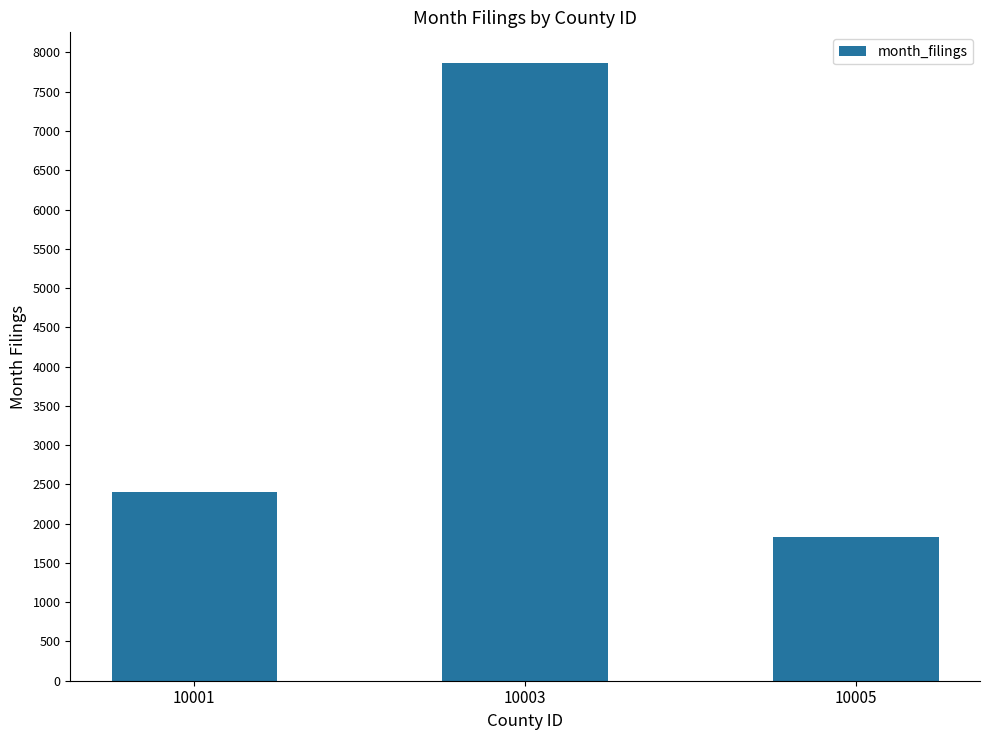

What is the greatest value displayed?

7863